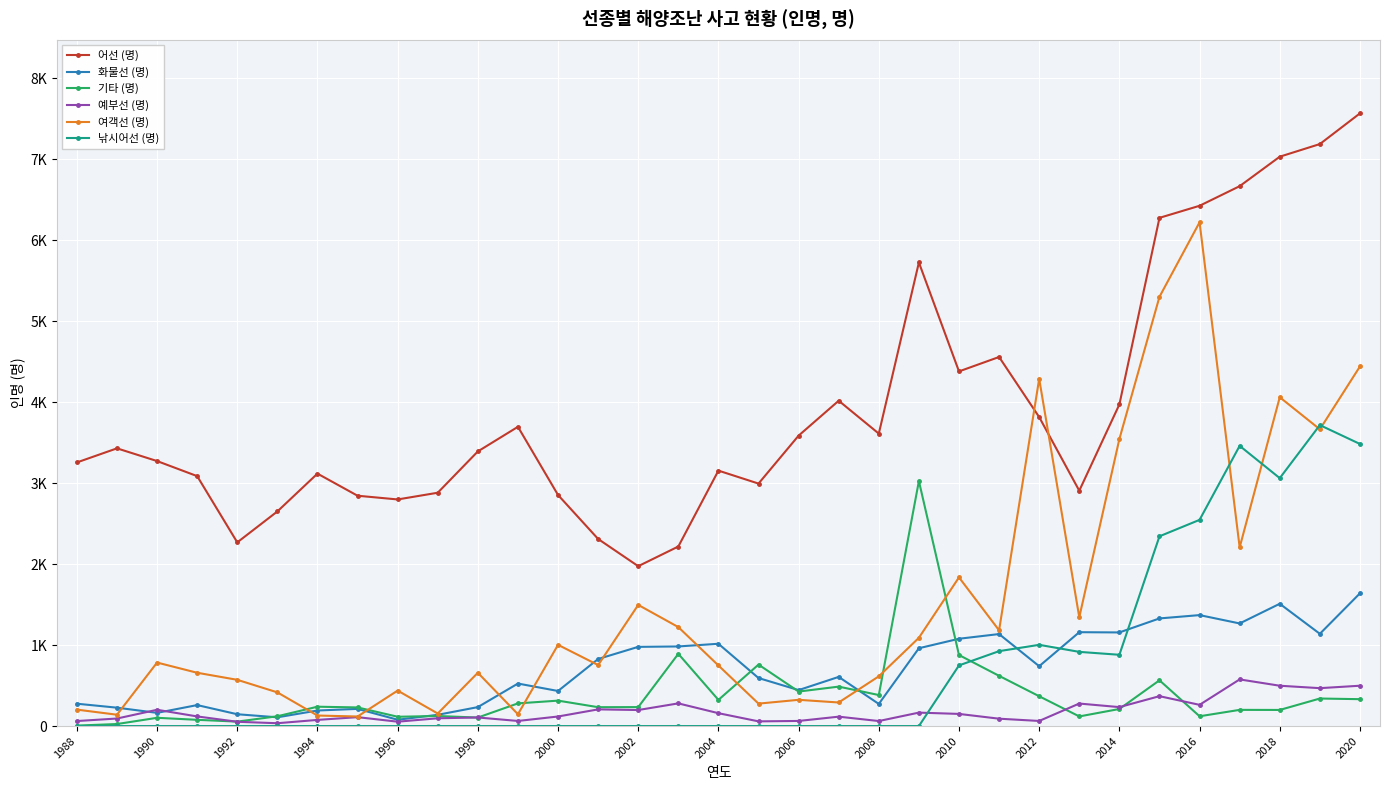

Reading left to right, list all the values displayed in this chart.

어선 (명): 3255	3429	3272	3086	2268	2650	3117	2844	2798	2881	3391	3695	2853	2310	1974	2217	3154	2994	3586	4017	3611	5724	4379	4557	3815	2906	3971	6275	6424	6666	7030	7186	7565
화물선 (명): 276	227	163	259	146	108	192	212	78	139	234	525	433	828	978	983	1016	593	444	607	273	961	1078	1136	739	1159	1156	1329	1370	1267	1510	1139	1639
기타 (명): 6	25	102	77	55	121	239	230	115	124	105	280	314	233	234	892	323	759	426	487	383	3025	877	620	368	119	211	565	121	200	199	340	332
예부선 (명): 62	93	201	119	53	35	76	110	54	96	106	63	118	206	198	280	159	58	63	116	62	166	150	91	63	278	234	369	262	576	498	468	498
여객선 (명): 203	140	784	658	571	416	130	118	438	155	658	146	1003	753	1496	1222	748	277	324	291	614	1090	1836	1182	4288	1343	3544	5300	6220	2206	4060	3664	4440
낚시어선 (명): 0	0	0	0	0	0	0	0	0	0	0	0	0	0	0	0	0	0	0	0	0	0	749	925	1003	916	880	2343	2546	3460	3061	3716	3483